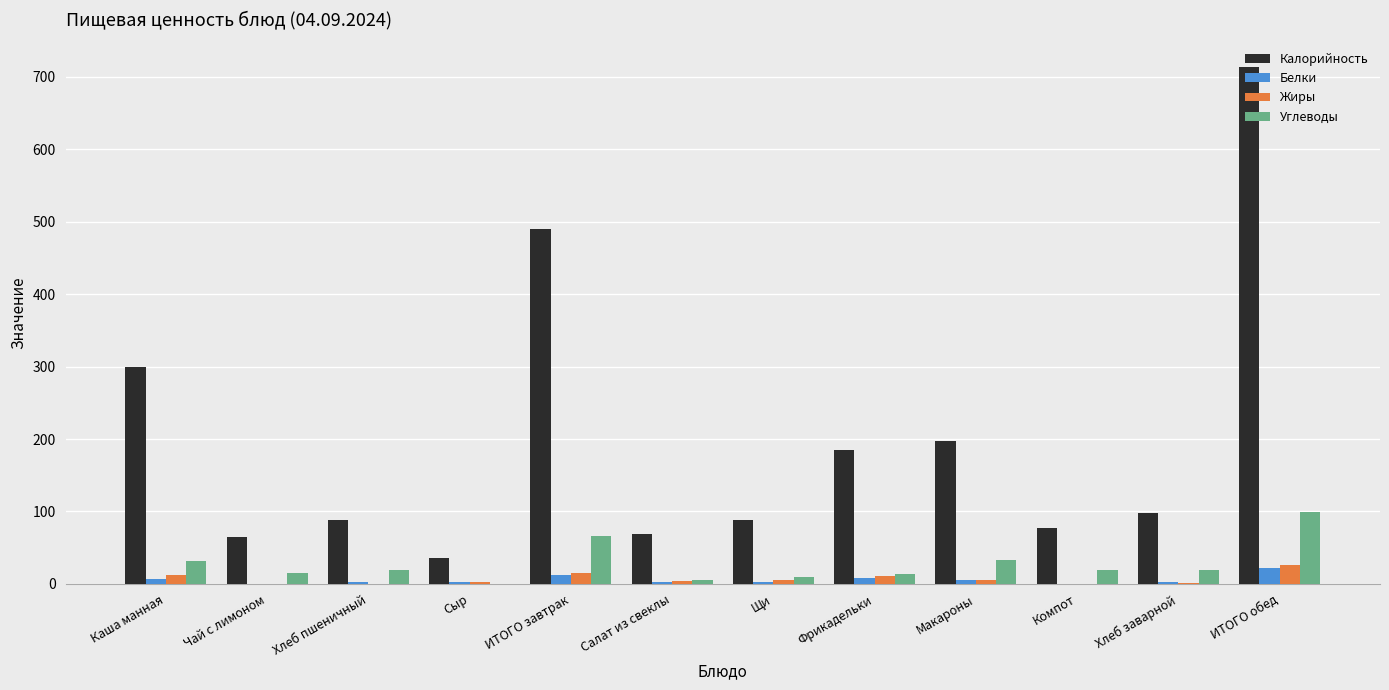

What is the average value of the Углеводы series?

27.5